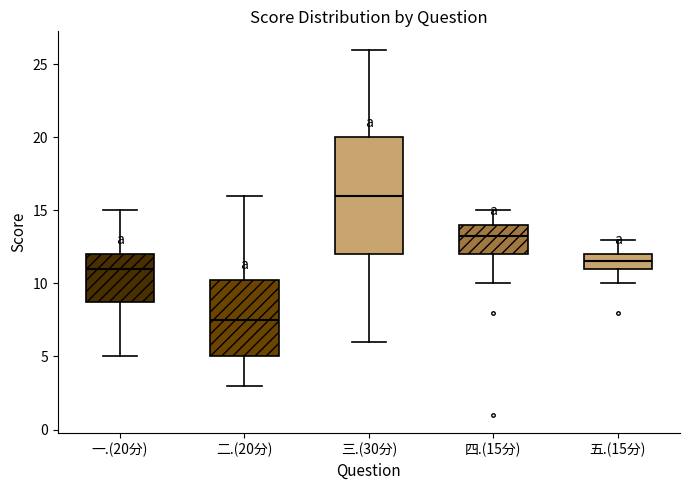

Which box has the highest median line?

三.(30分)